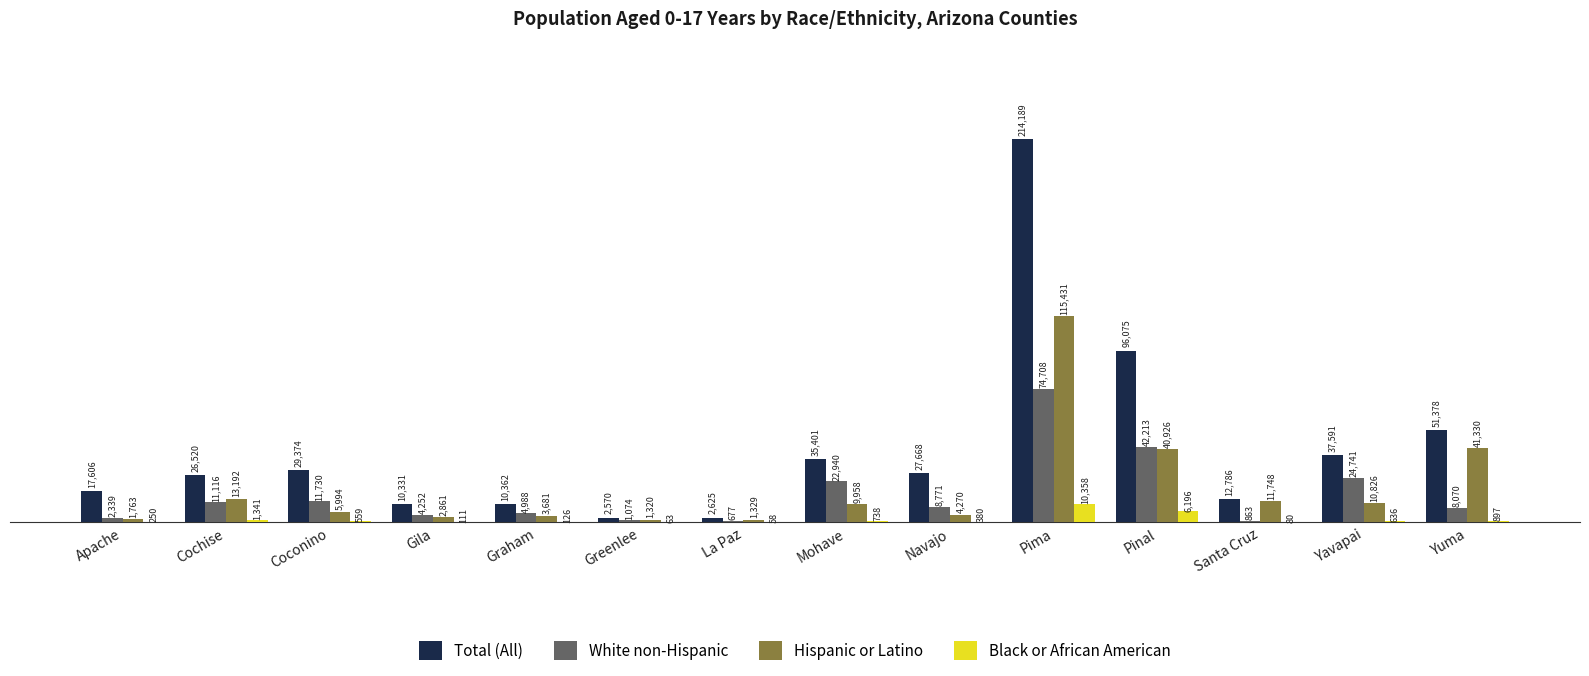

Which series has the largest range (max minus min)?

Total (All)